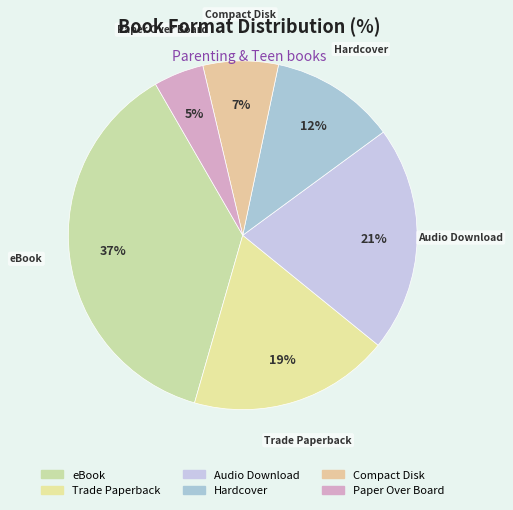

To the nearest percent, what portion does Trade Paperback represent?

19%